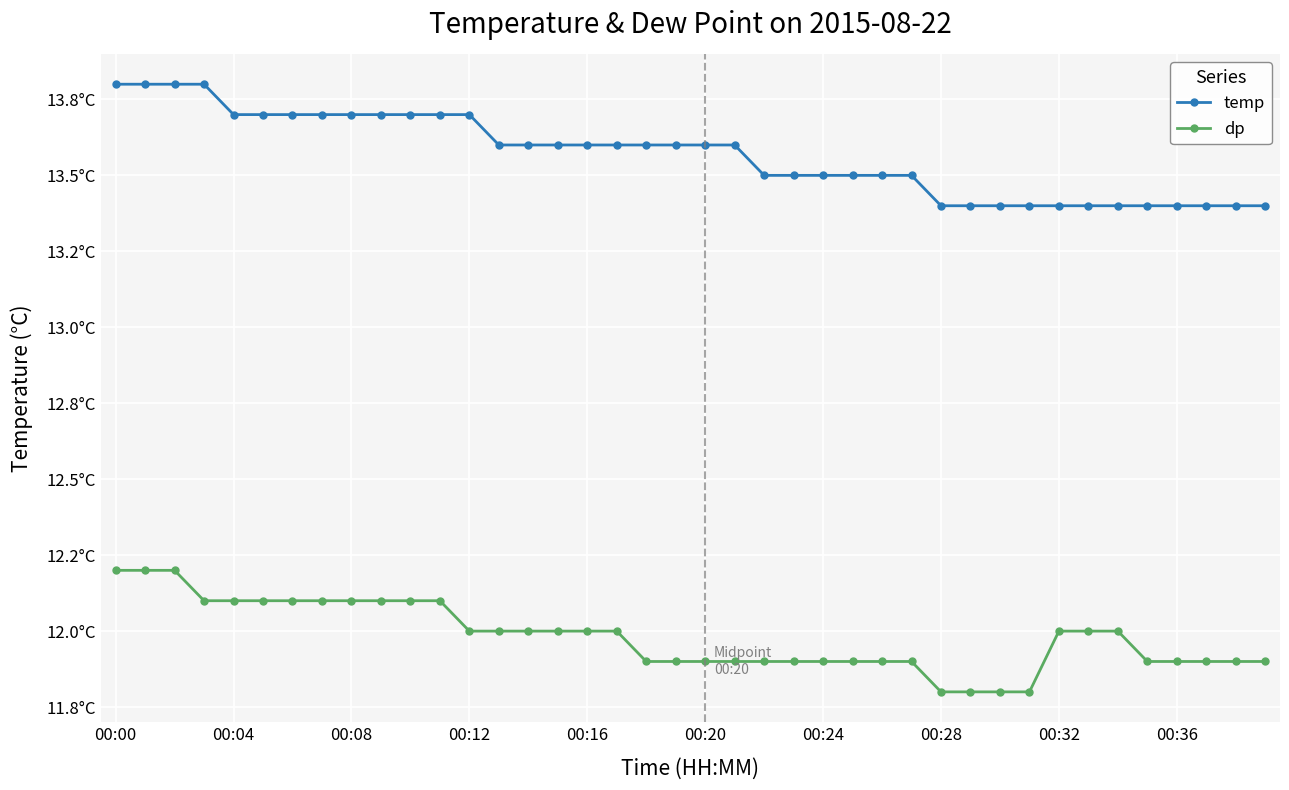

Is this an area chart (filled region under the line)?

No